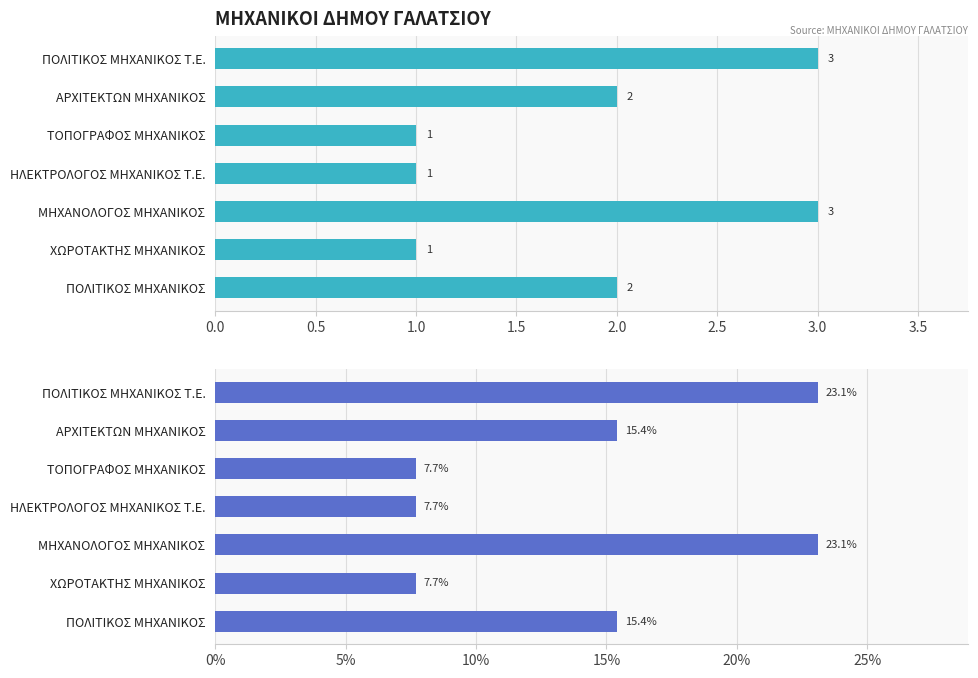

The Percentage series shows 4.9 at ΗΛΕΚΤΡΟΛΟΓΟΣ ΜΗΧΑΝΙΚΟΣ Τ.Ε.. True or false?

False